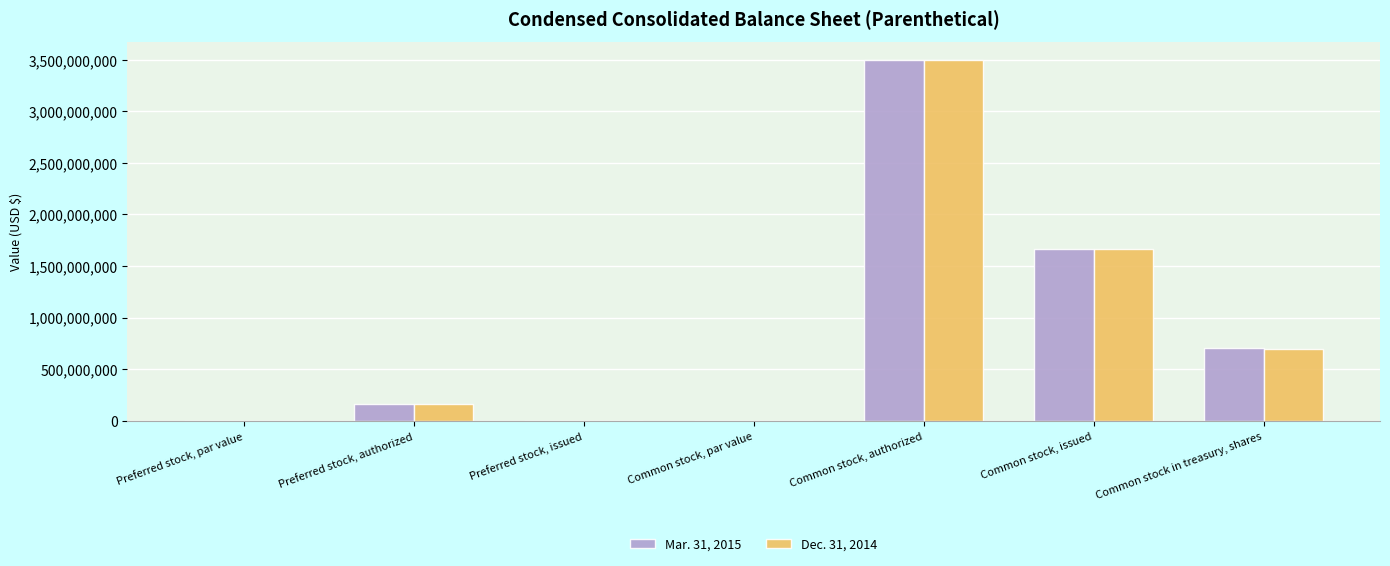

Which label corresponds to the largest value in the chart?

Common stock, authorized